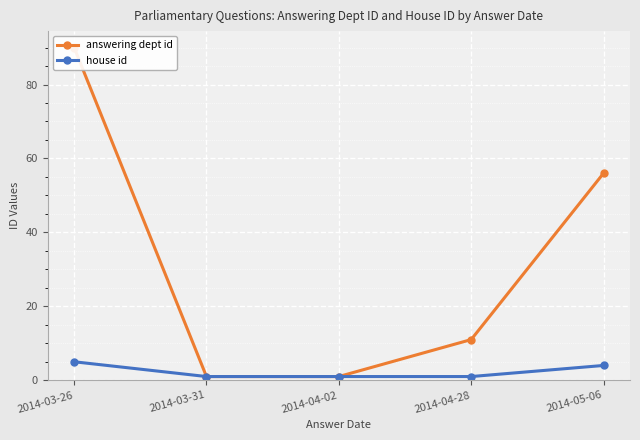

What is the maximum value for answering dept id?

90